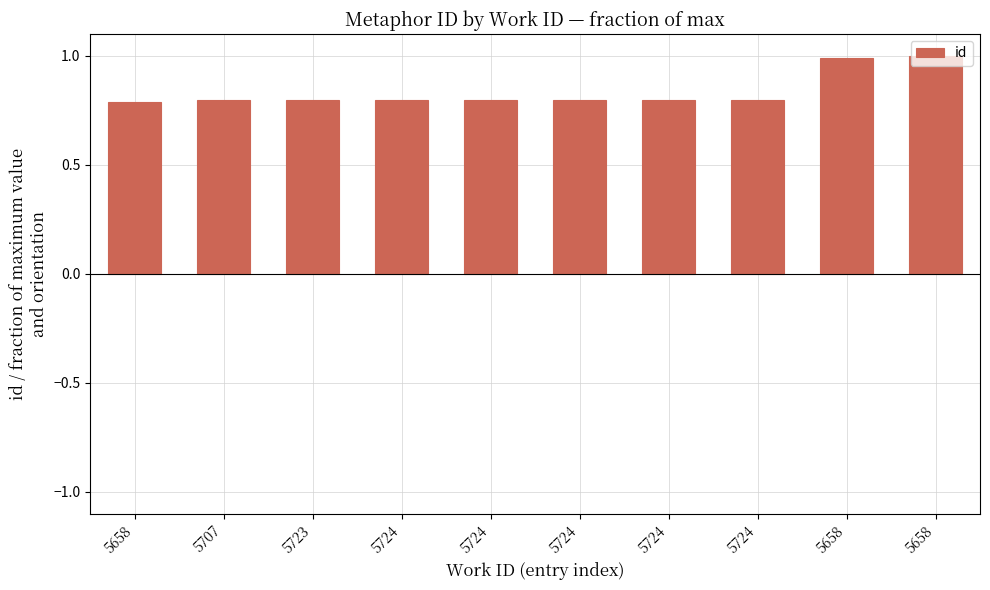

Reading left to right, list all the values displayed in this chart.

0.8	0.8	0.8	0.8	0.8	0.8	0.8	0.8	1.0	1.0